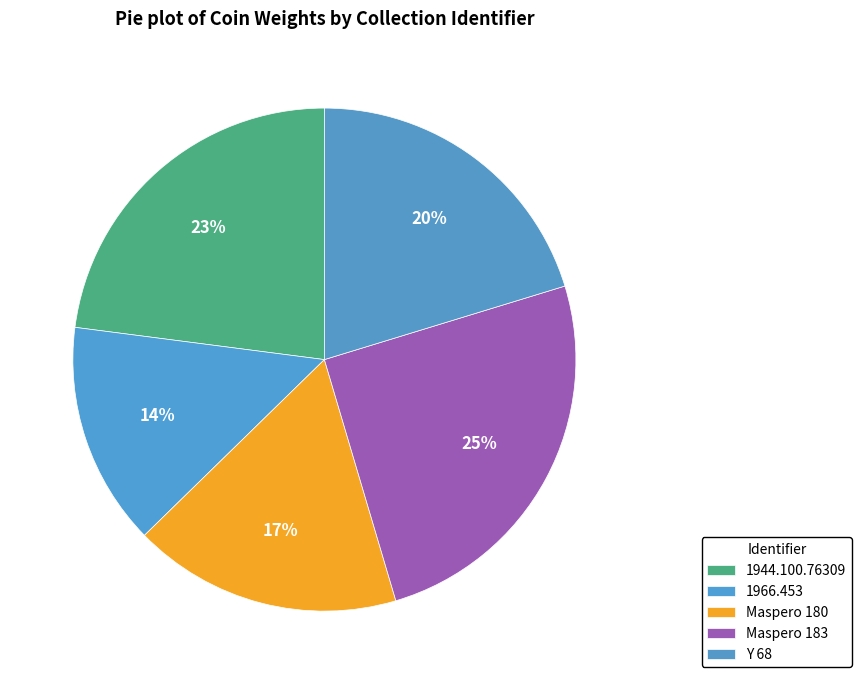

What percentage is NOT represented by Maspero 180?

82.7%